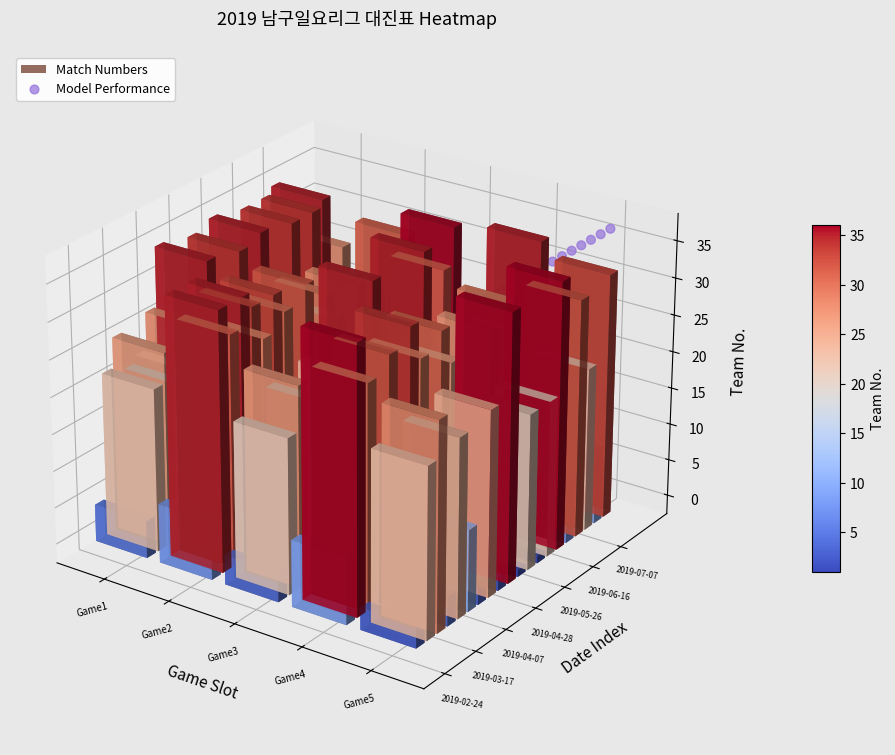

How many data points does each series have?

30